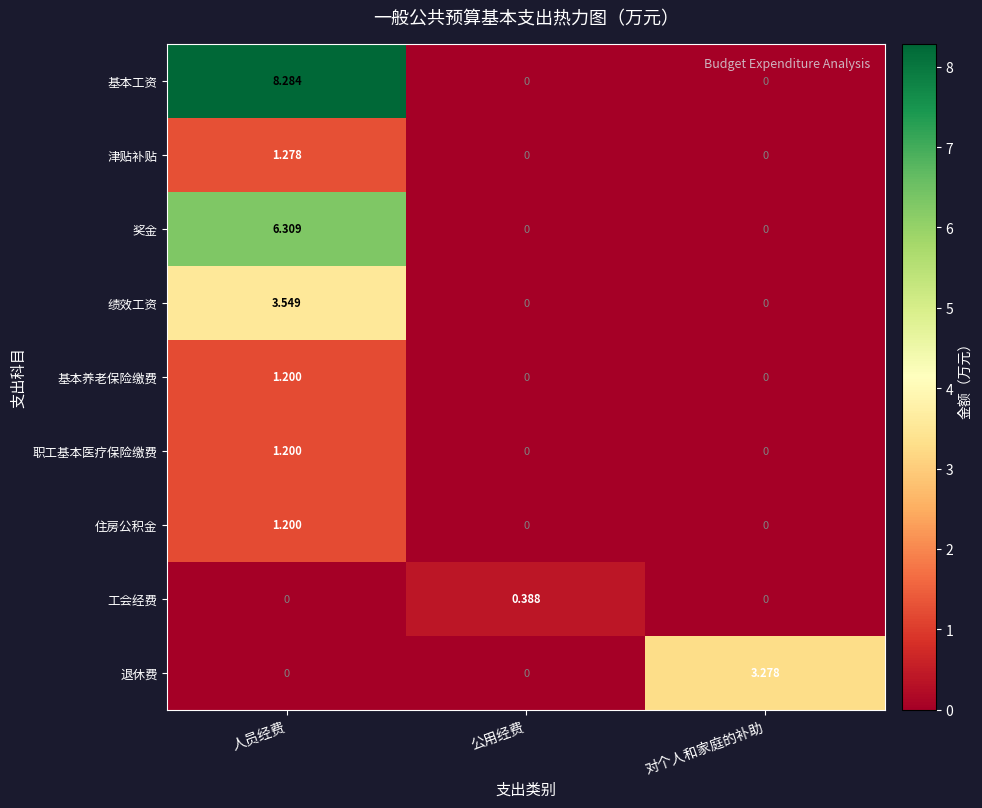

Which series changed the most between 人员经费 and 对个人和家庭的补助?

基本工资